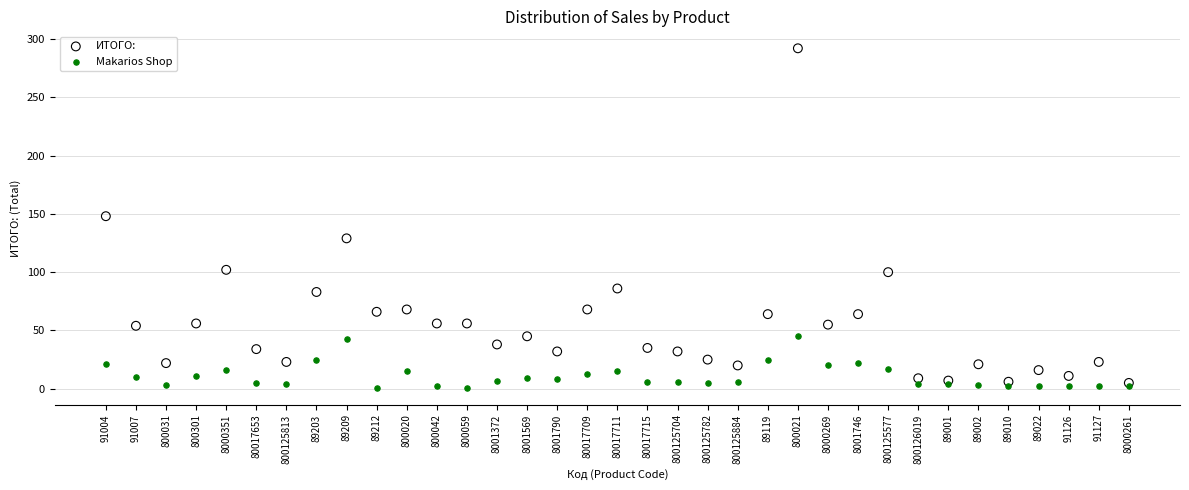

What are all the series names shown in the legend?

ИТОГО:, Makarios Shop